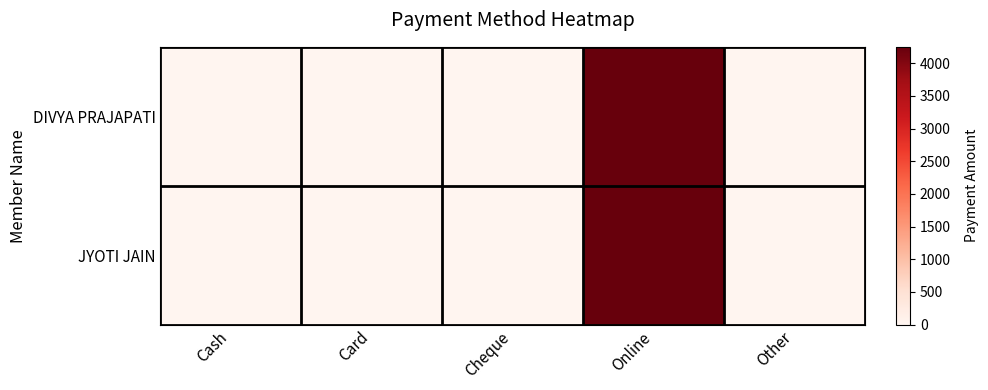

Which label corresponds to the largest value in the chart?

Online